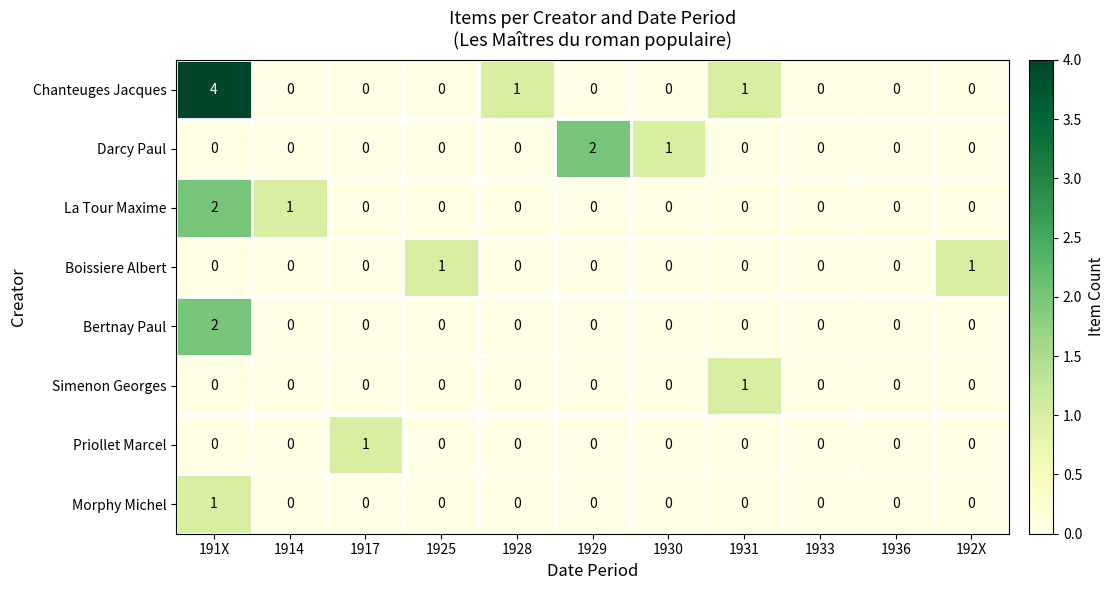

Which series has the largest range (max minus min)?

Chanteuges Jacques